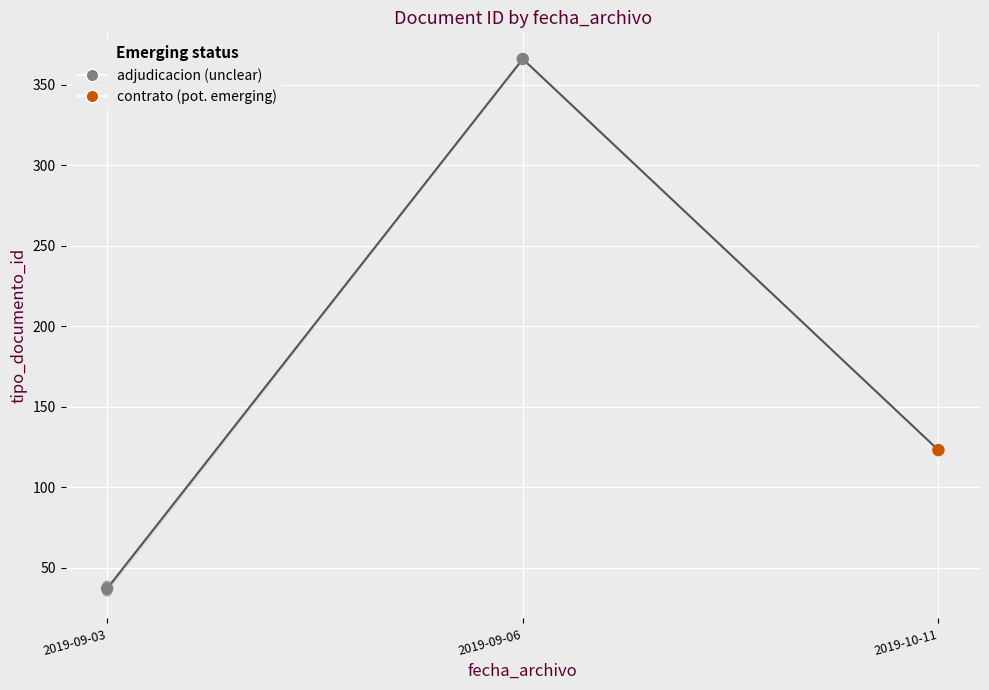

What is the change in value from 2019-09-06 to 2019-09-03?

-329